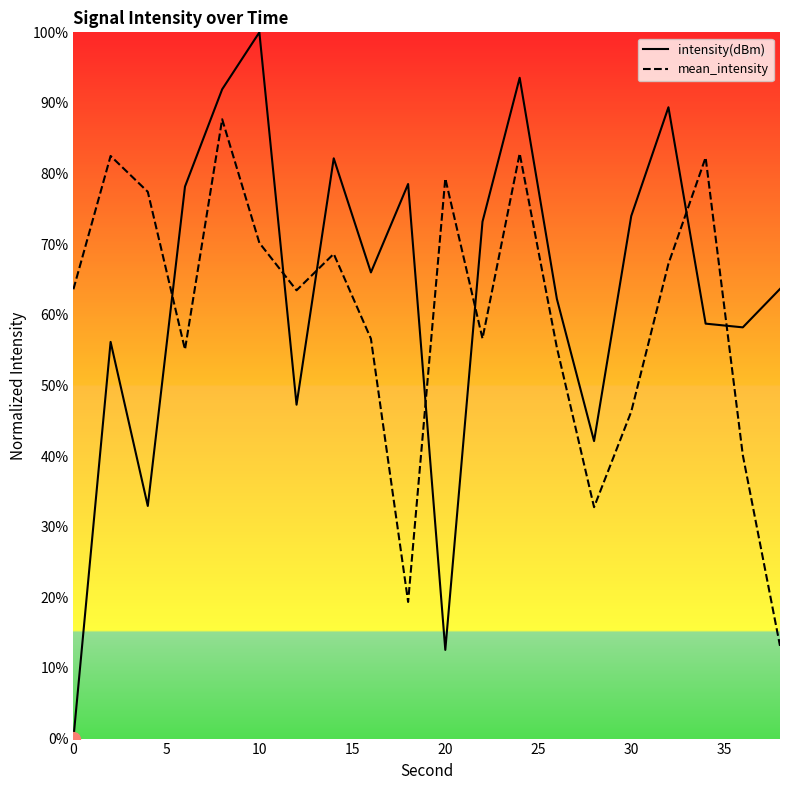

The intensity(dBm) series shows 115.7 at 30. True or false?

False